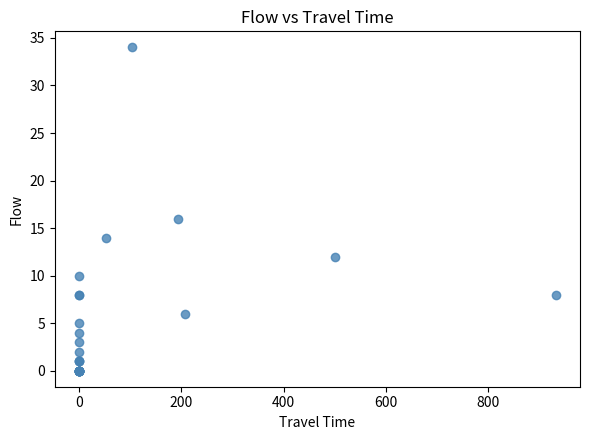

What Y value in the scatter plot is closest to 17?

16